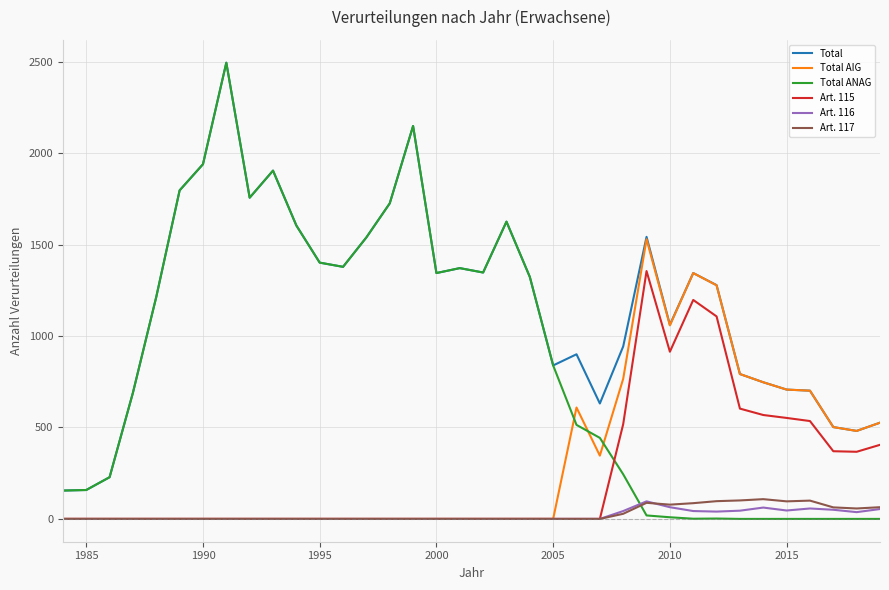

Which series has the largest total across all categories?

Total